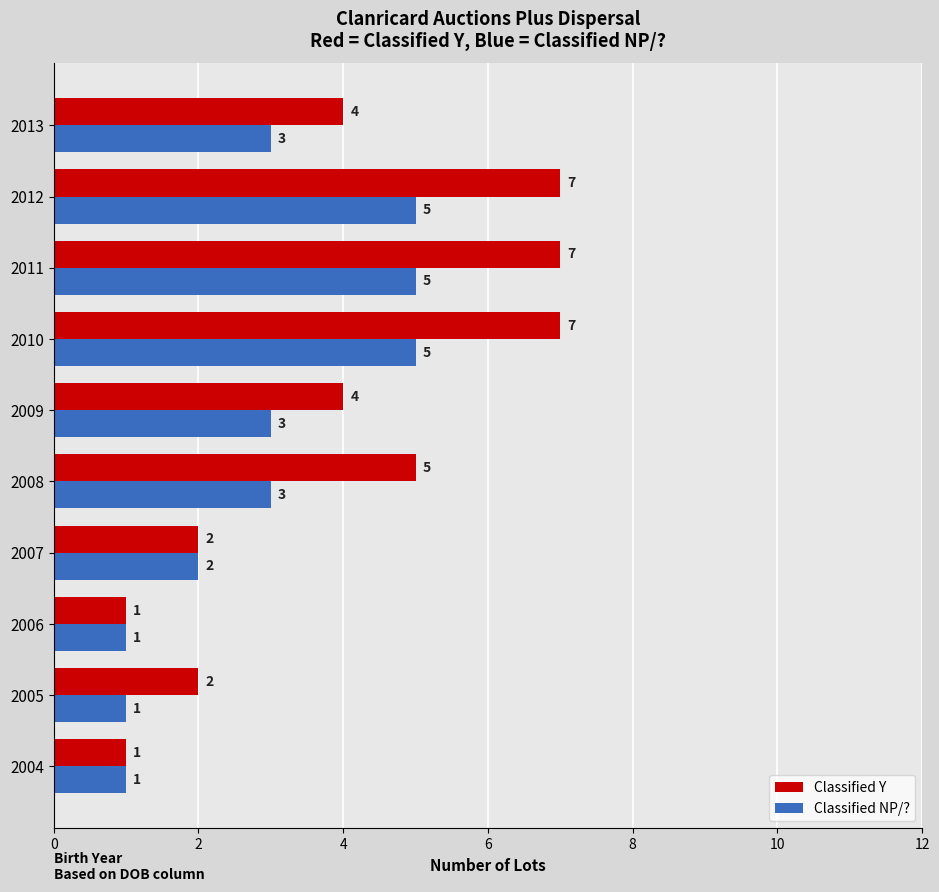

True or false: Classified NP/? has a value of 5 at 2010.

True